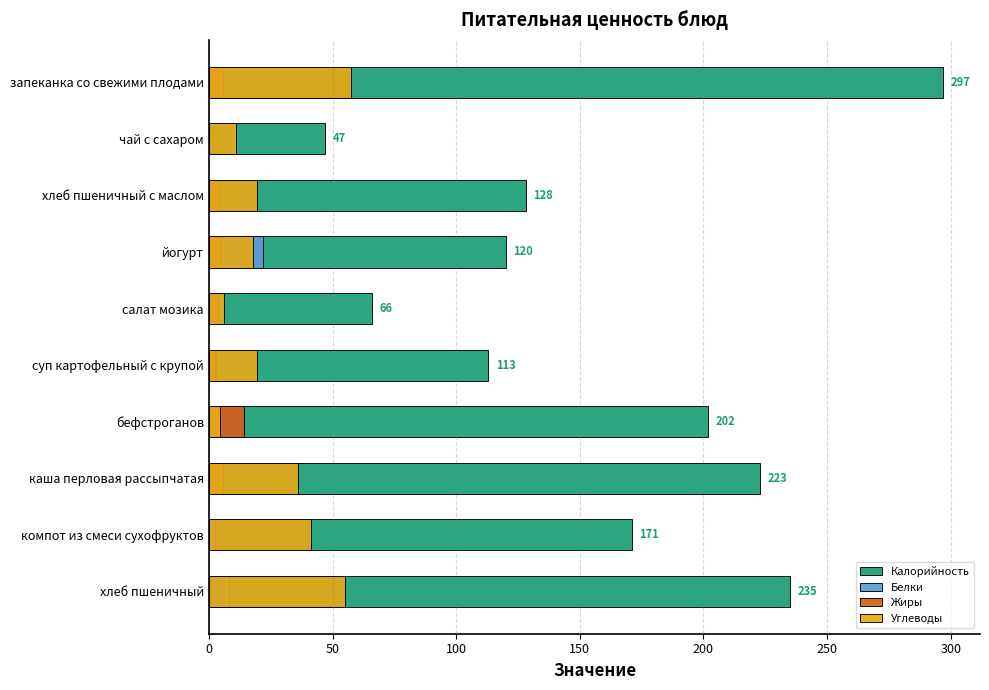

What is the total value across all series at хлеб пшеничный?

299.0